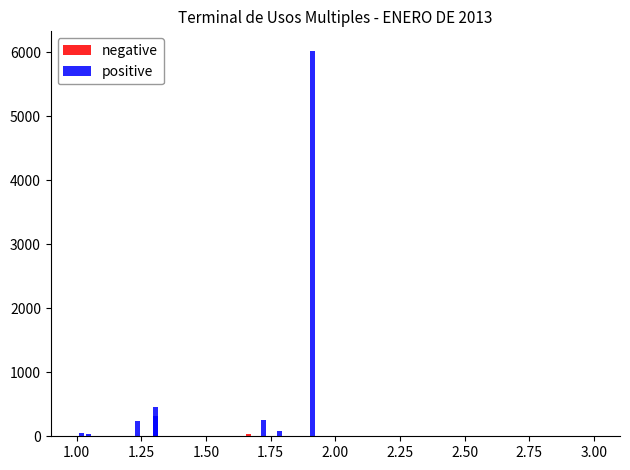

Reading right to left, extract all data points from this chart.

negative: 30.6	3.5	4.3	2.5	6.6	4.2	4.0	6.5
positive: 58.9	232.4	320.7	260.0	6022.7	453.5	37.5	85.0